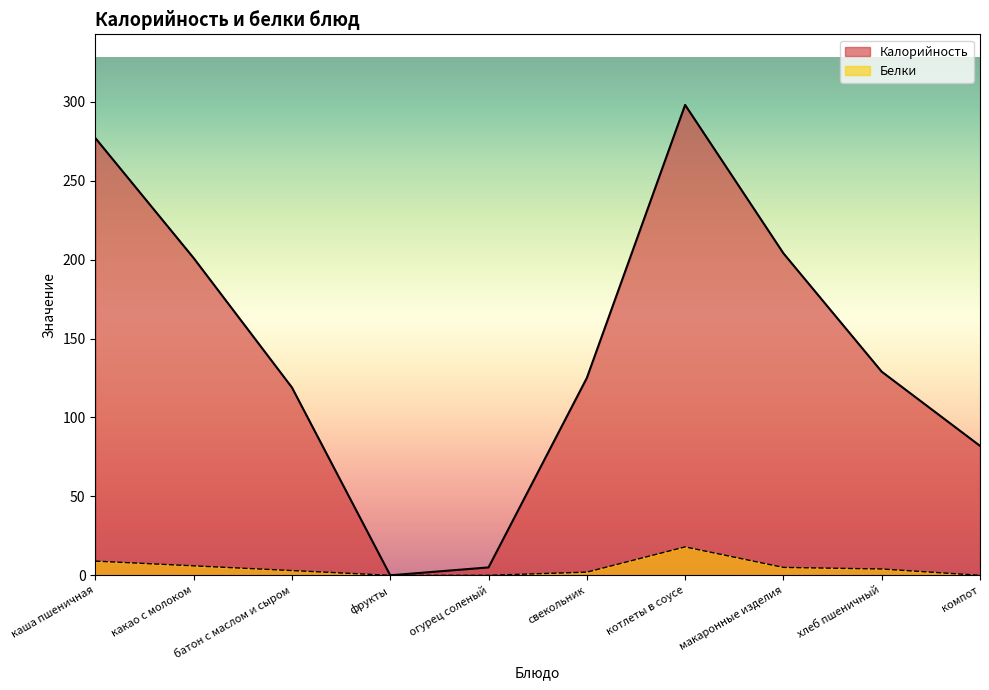

Which has a higher value, компот or хлеб пшеничный?

хлеб пшеничный